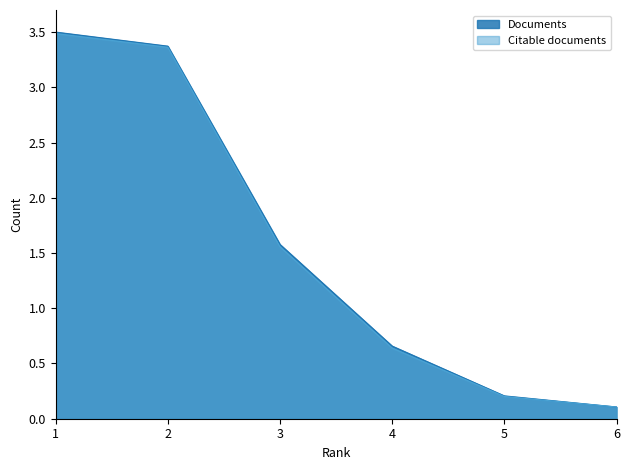

The Documents series shows 5.1 at 1. True or false?

False